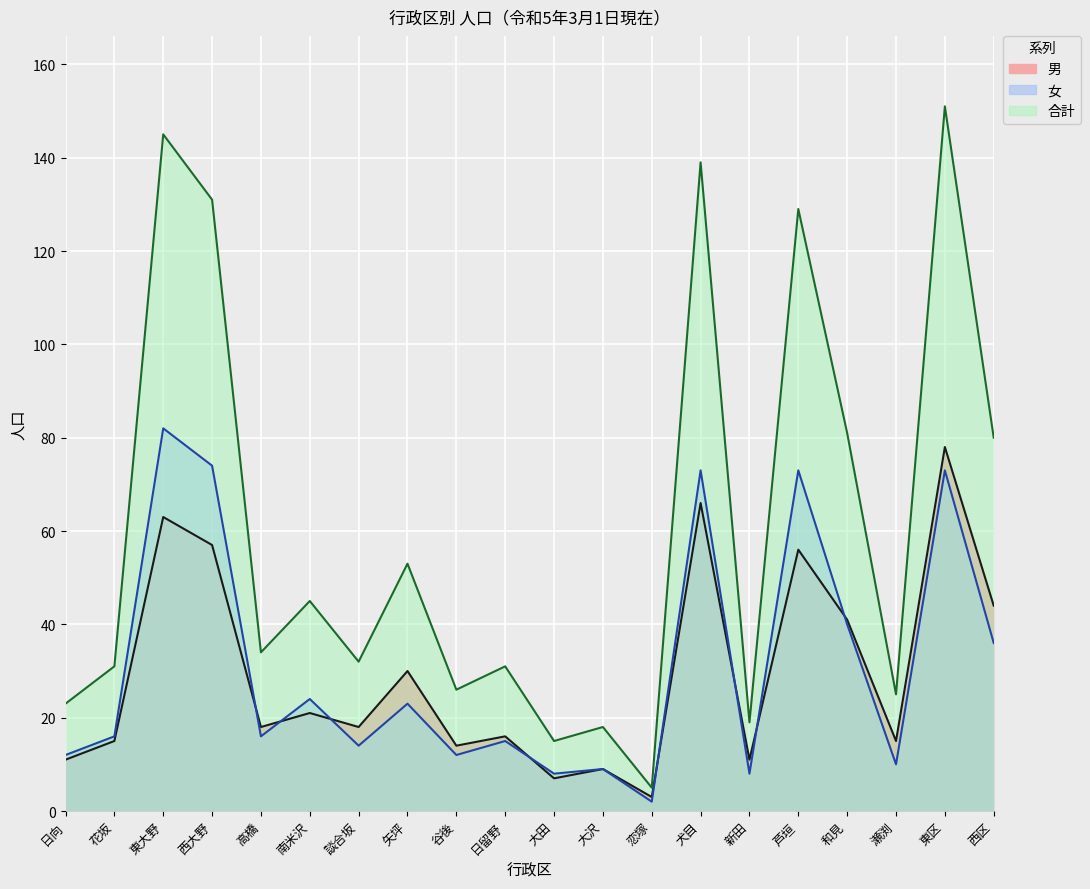

How many interior local valleys does the 女 series have?

7